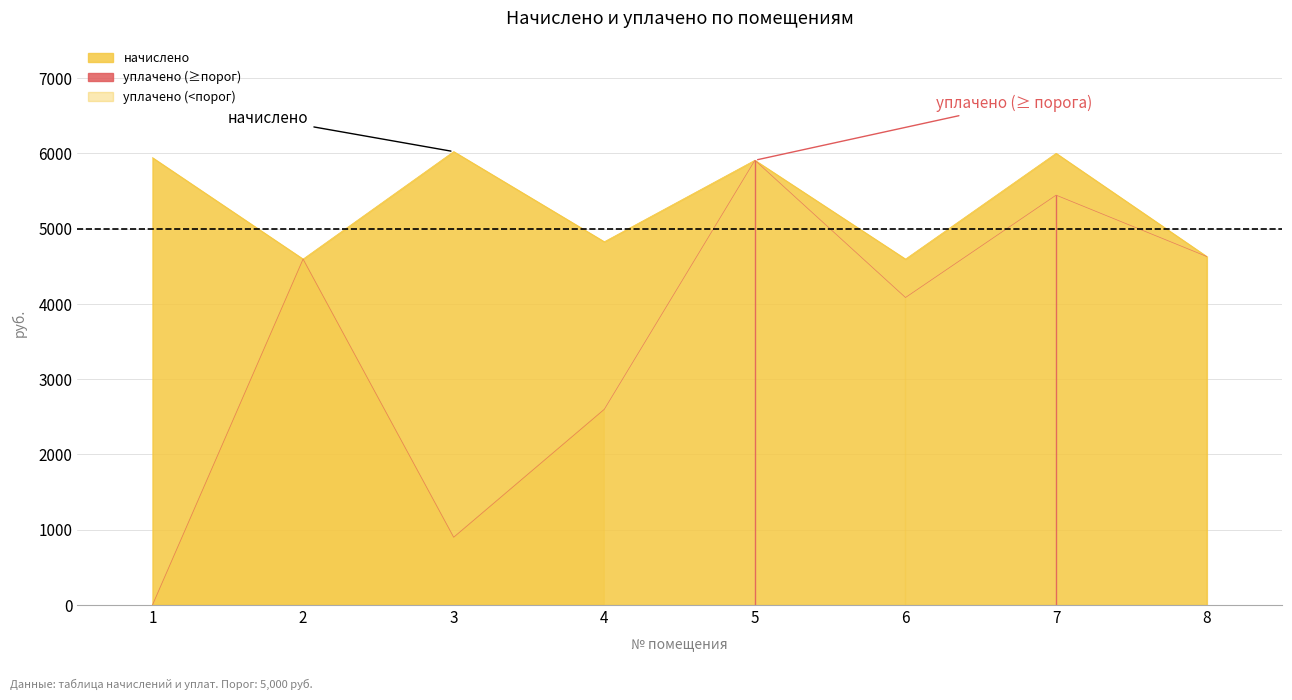

Between 7 and 4, which is larger?

7